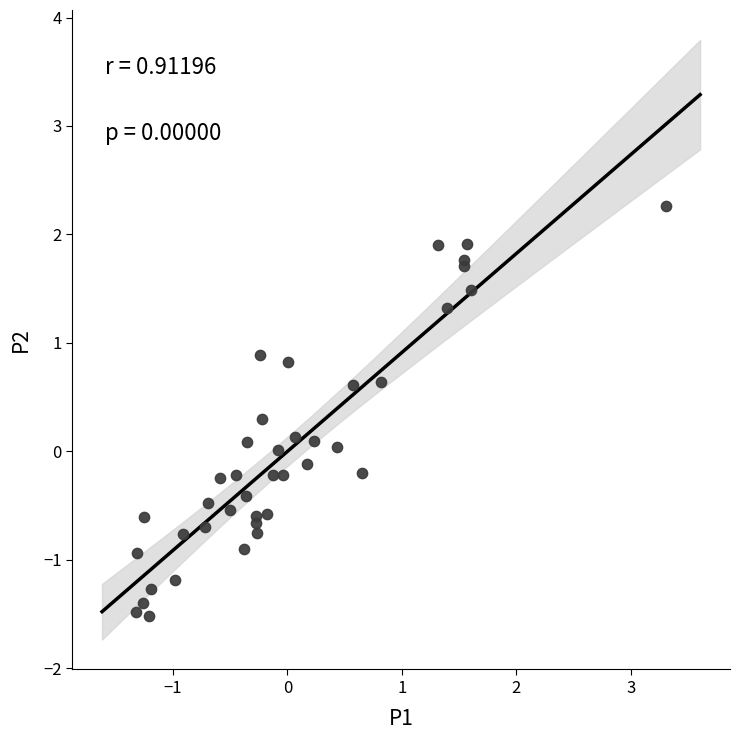

What is the range of Y values (max minus min)?

3.8